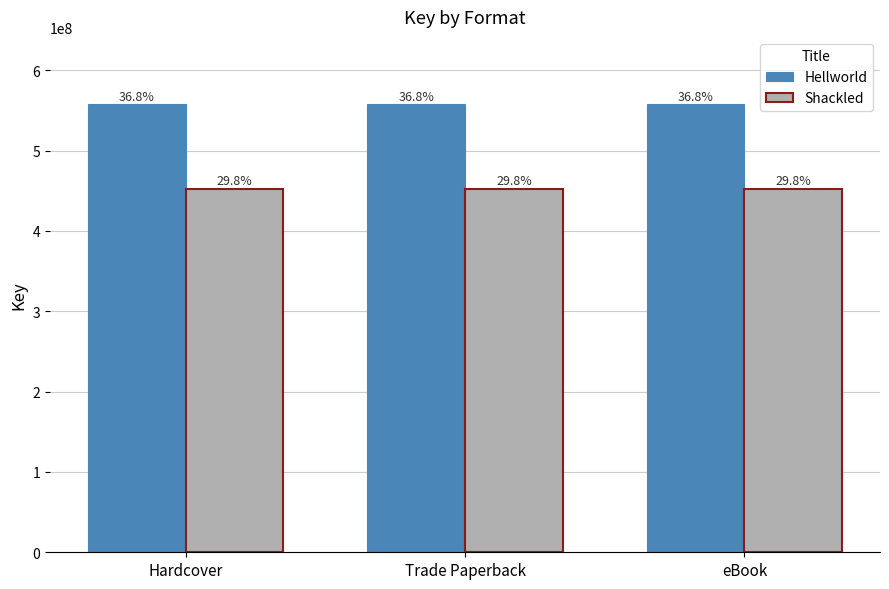

Does the chart contain stacked bars?

No